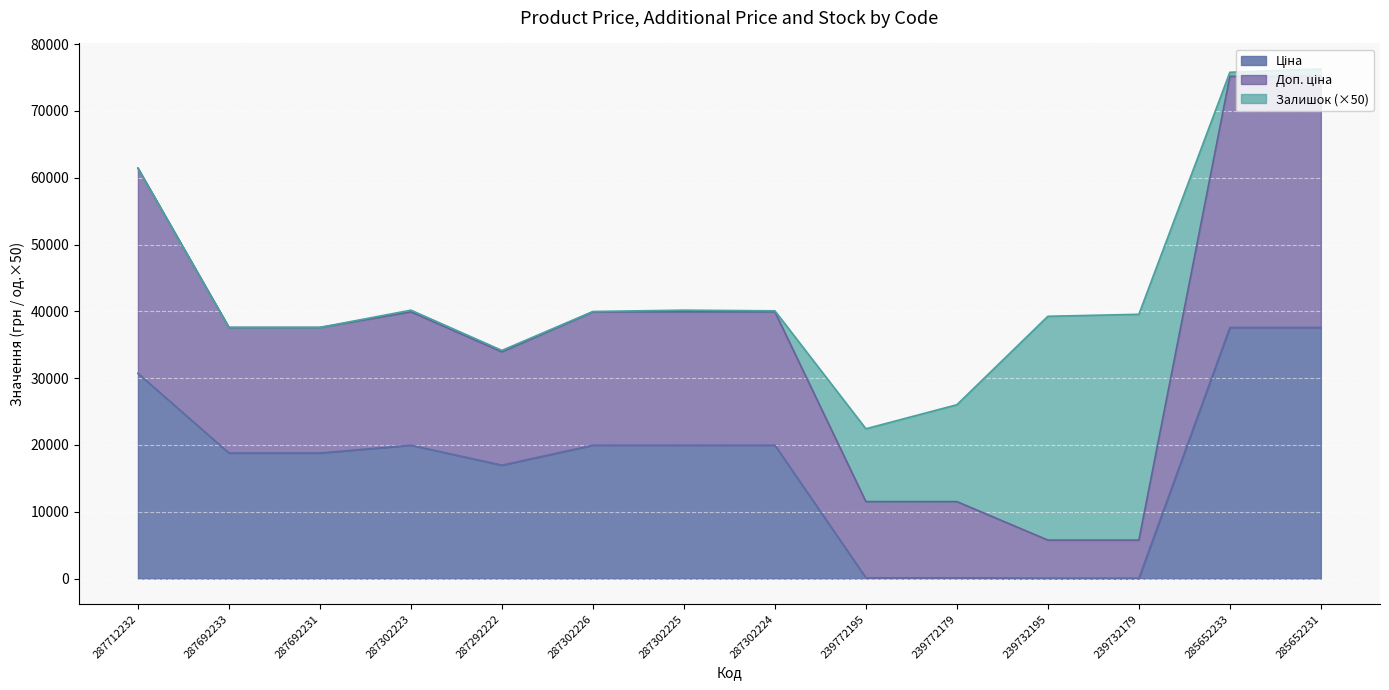

Which category has the lowest value in the Доп. ціна series?

239732195